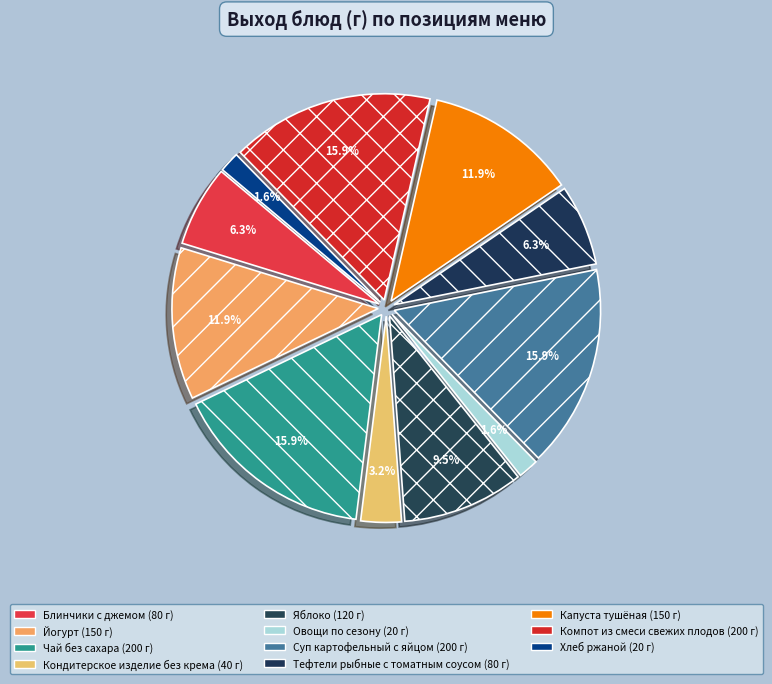

The Йогурт slice represents 12% of the pie. True or false?

True